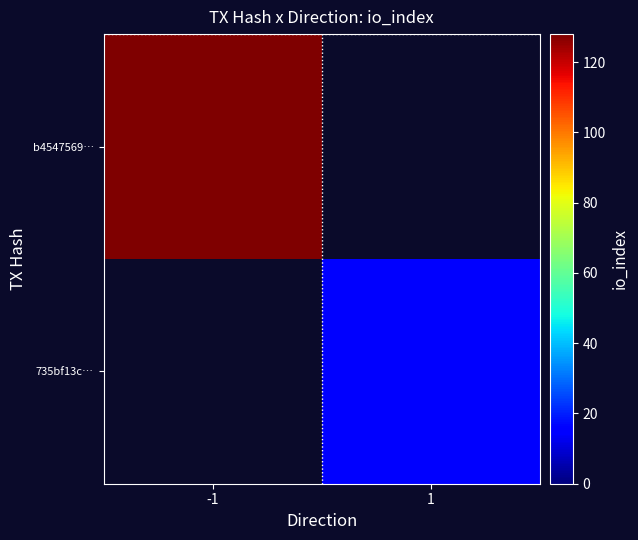

How many distinct data groups are displayed?

2